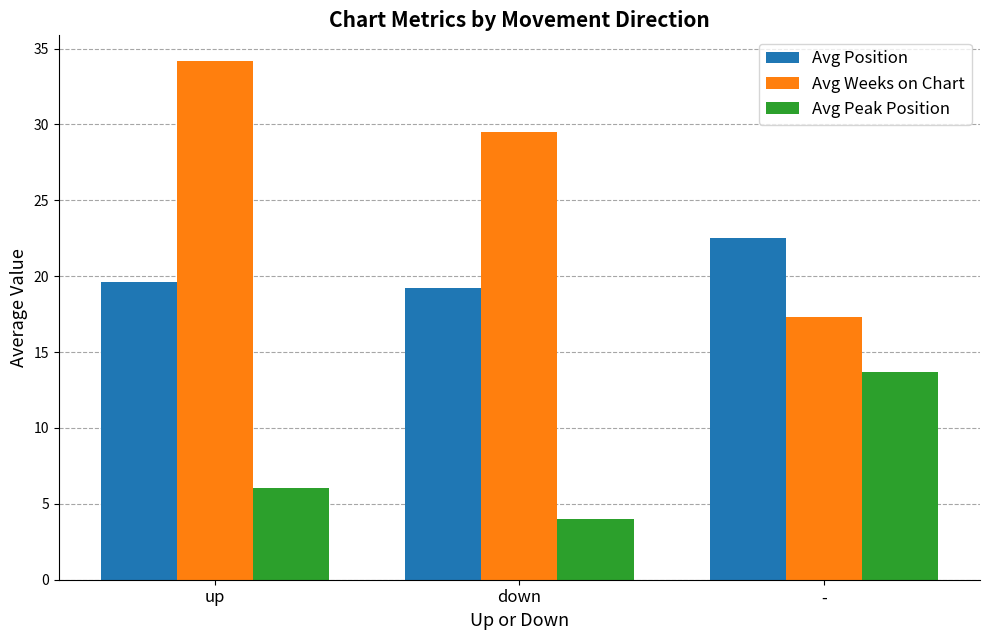

What is the approximate value of Avg Position at -?

22.5